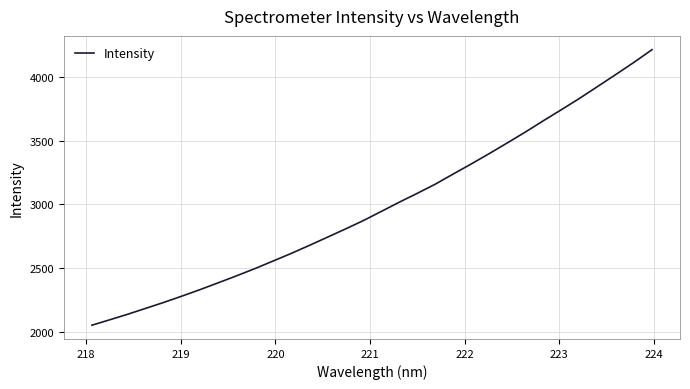

Reading left to right, list all the values displayed in this chart.

2050.2	2093.2	2137.2	2183.8	2230.6	2280.0	2330.9	2384.4	2438.3	2494.4	2553.5	2613.1	2675.9	2740.3	2805.2	2871.6	2944.0	3017.1	3087.1	3159.3	3239.6	3318.9	3400.6	3484.7	3570.2	3659.4	3746.2	3834.9	3928.1	4021.5	4116.7	4216.4